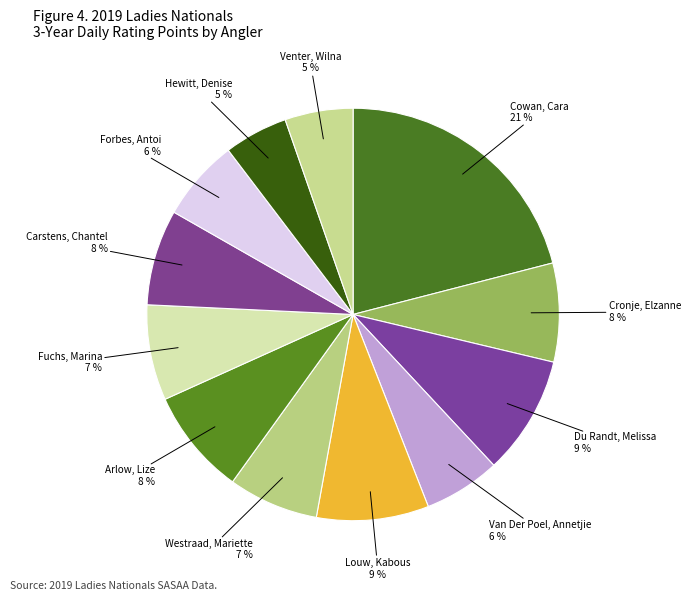

What is the largest slice in the pie chart?

Cowan, Cara